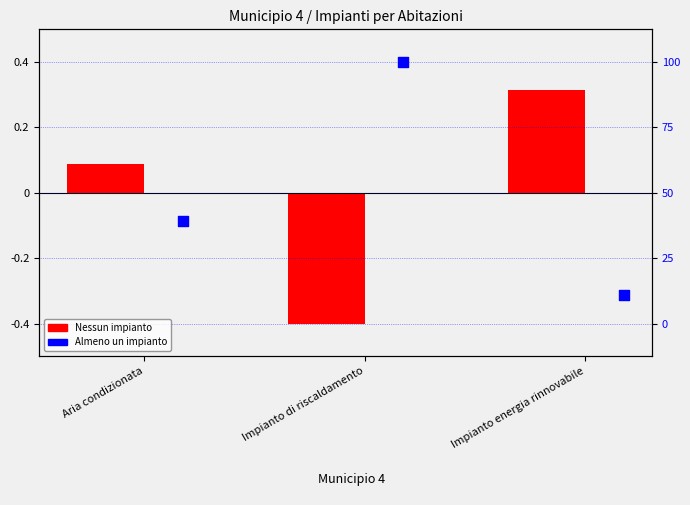

Is the value of Nessun impianto at Impianto energia rinnovabile greater than the value of Almeno un impianto at Impianto di riscaldamento?

No